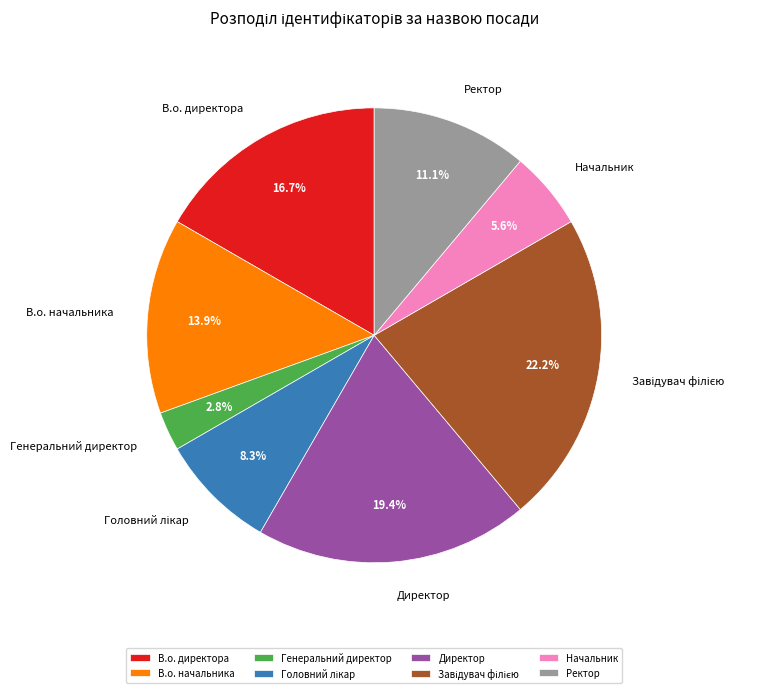

What percentage is the Директор slice, to the nearest percent?

19%